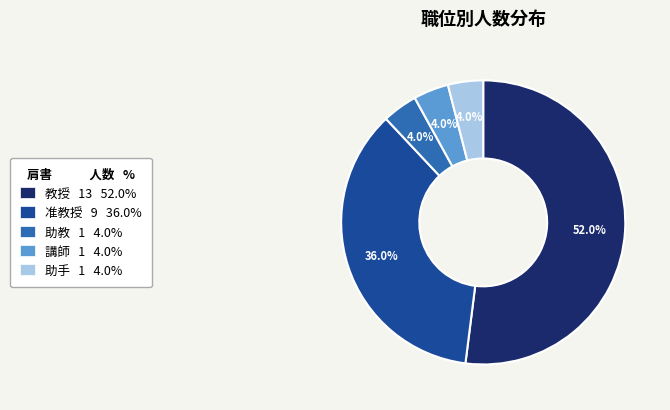

Is it true that 教授 is 39% of the pie?

False